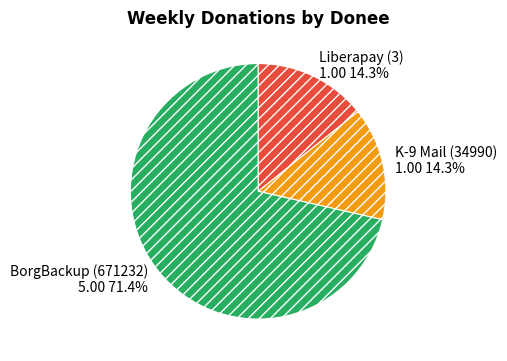

How many segments does this pie chart have?

3